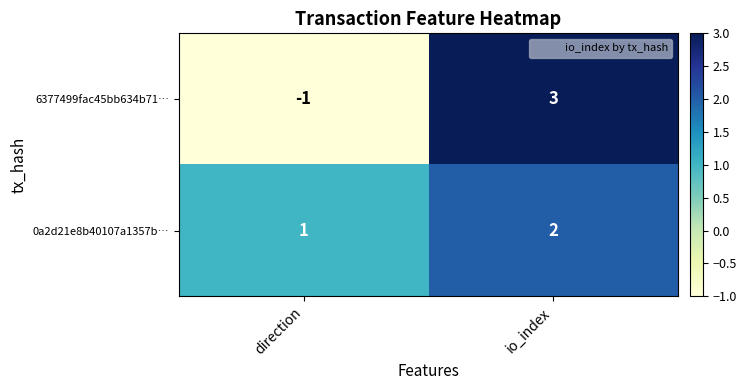

What is the smallest value displayed?

-1